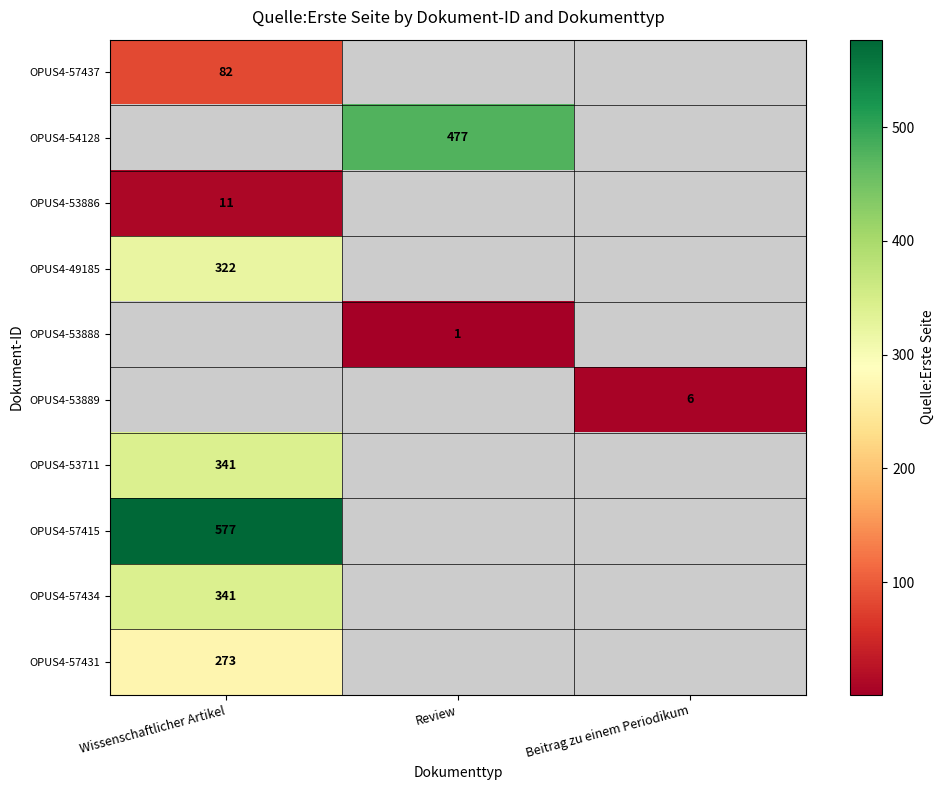

The value of OPUS4-53711 at Wissenschaftlicher Artikel is 108. True or false?

False